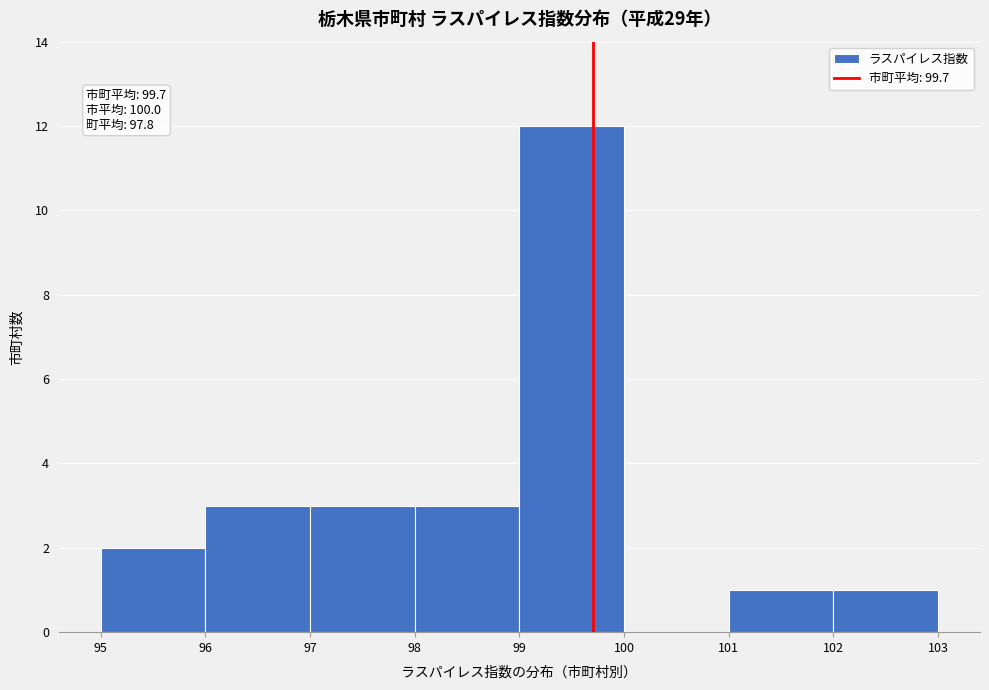

Over which range of the x-axis is the bar tallest?

99 to 100